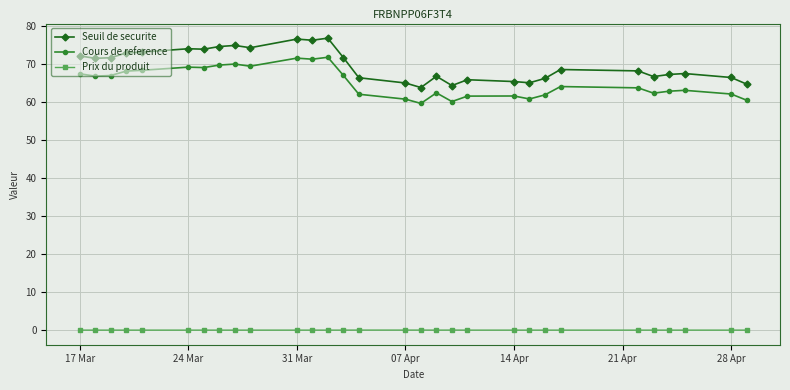

Which series has the largest total across all categories?

Seuil de securite